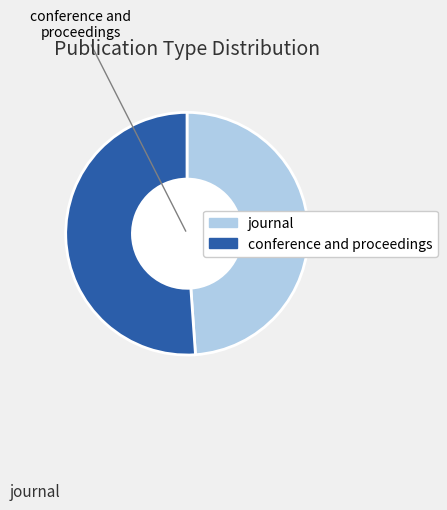

Approximately how many times larger is the value at conference and proceedings compared to journal?

1.0